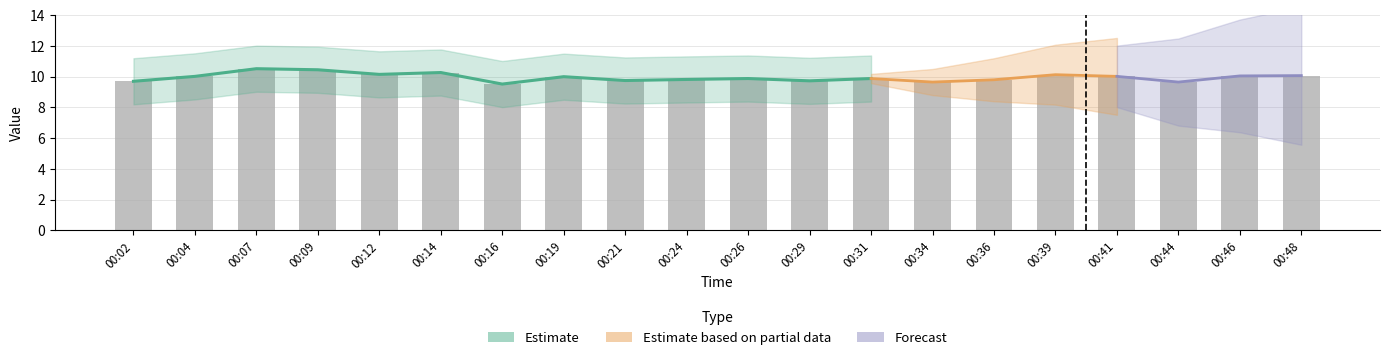

Between 00:14 and 00:04, which is larger?

00:14